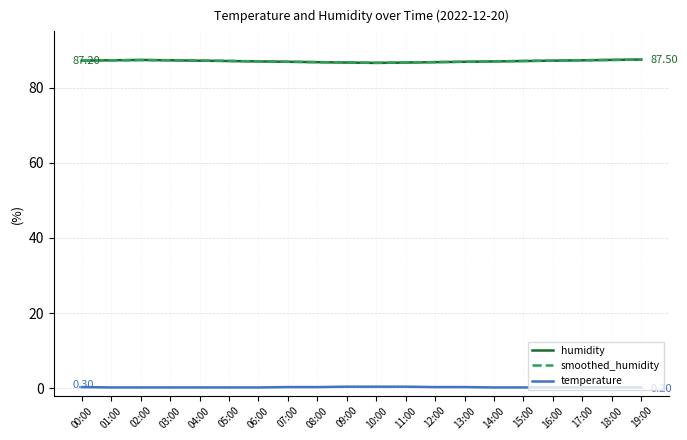

True or false: temperature and humidity cross at least once.

False